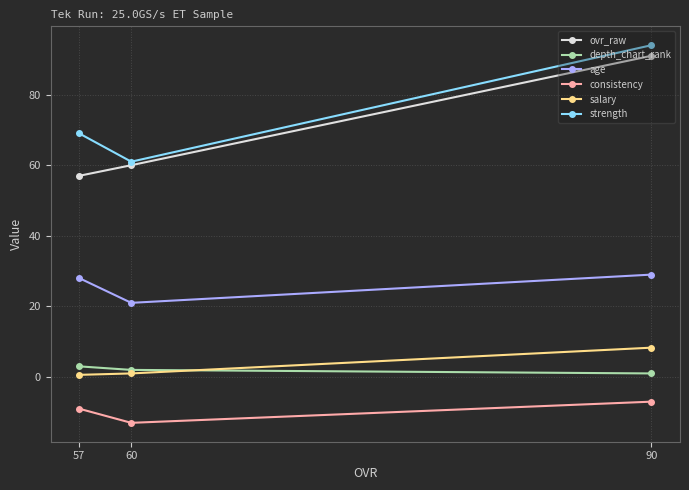

What is the spread (max minus min) of values at 90?

101.0